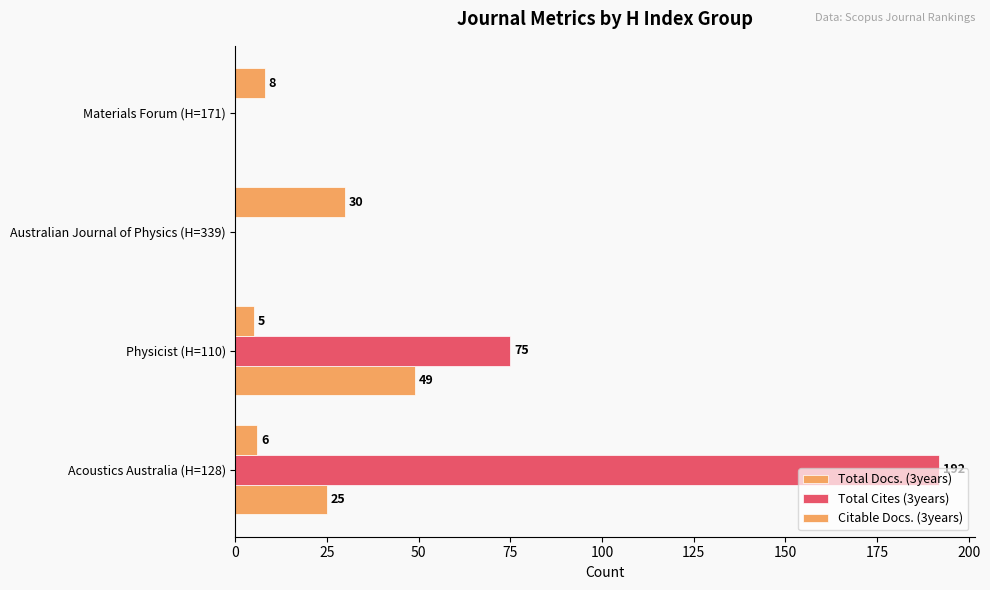

Reading right to left, extract all data points from this chart.

Total Docs. (3years): 0	0	49	25
Total Cites (3years): 0	0	75	192
Citable Docs. (3years): 8	30	5	6